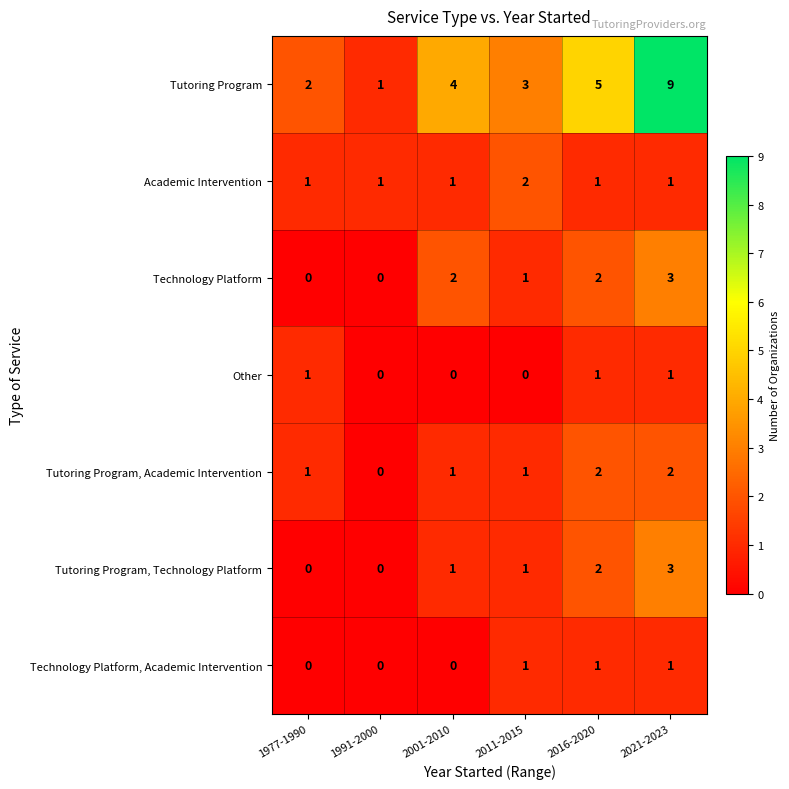

What is the difference between the maximum and minimum values in the Tutoring Program, Technology Platform series?

3